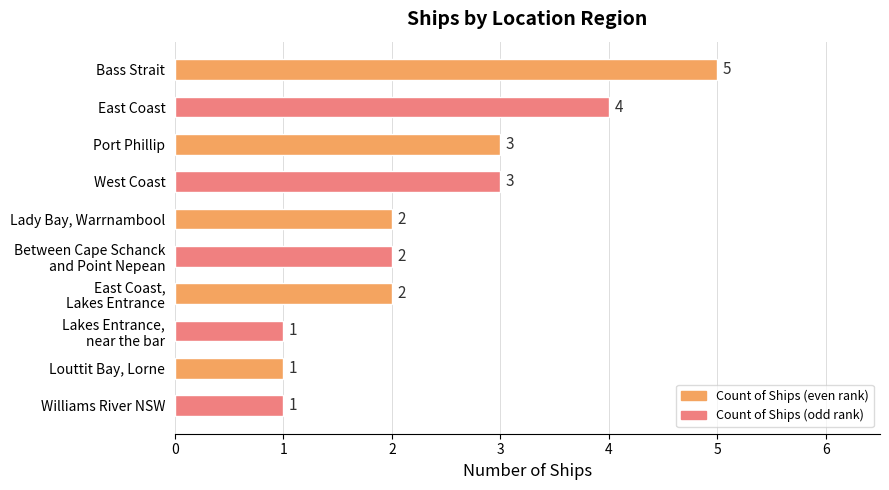

Count the values in the range 1 to 3.

8